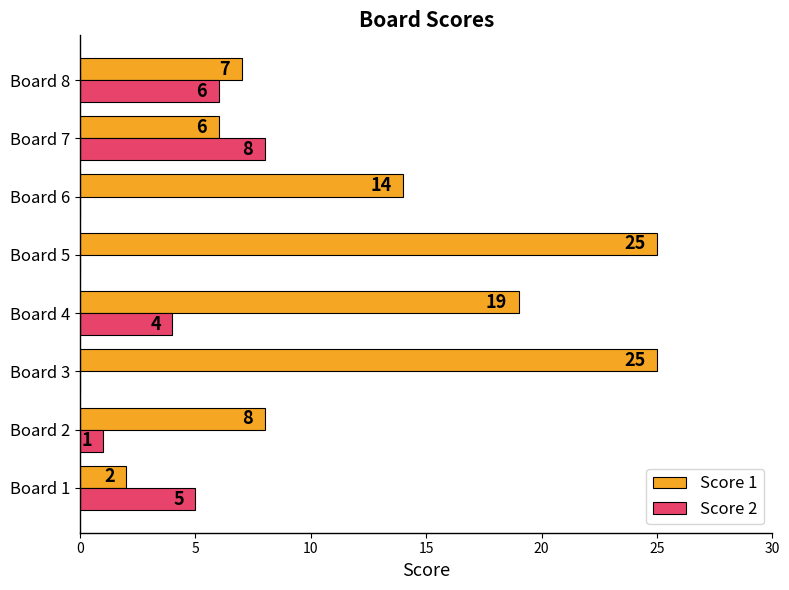

Is the value of Score 1 at Board 5 greater than the value of Score 2 at Board 4?

Yes